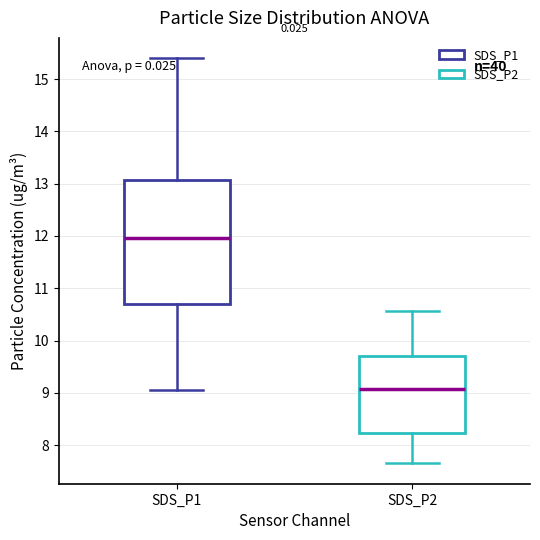

Which box's median line is the lowest?

SDS_P2